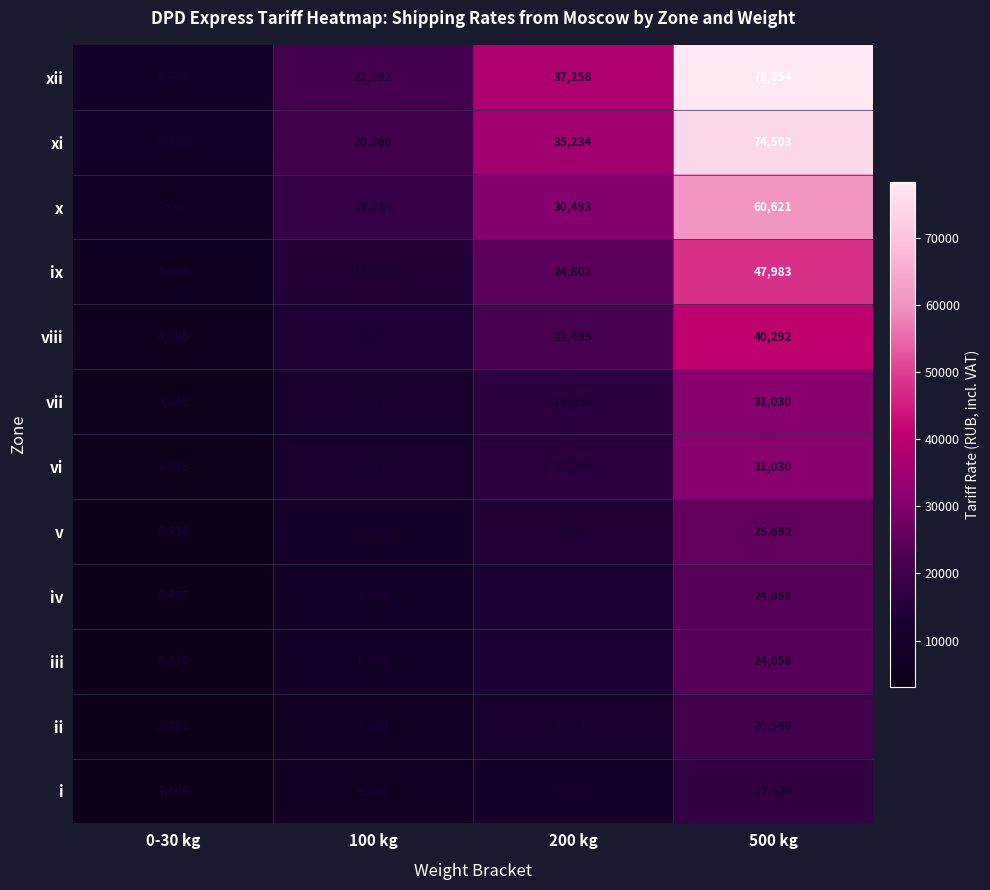

What is the total value across all series at 100 kg?

147008